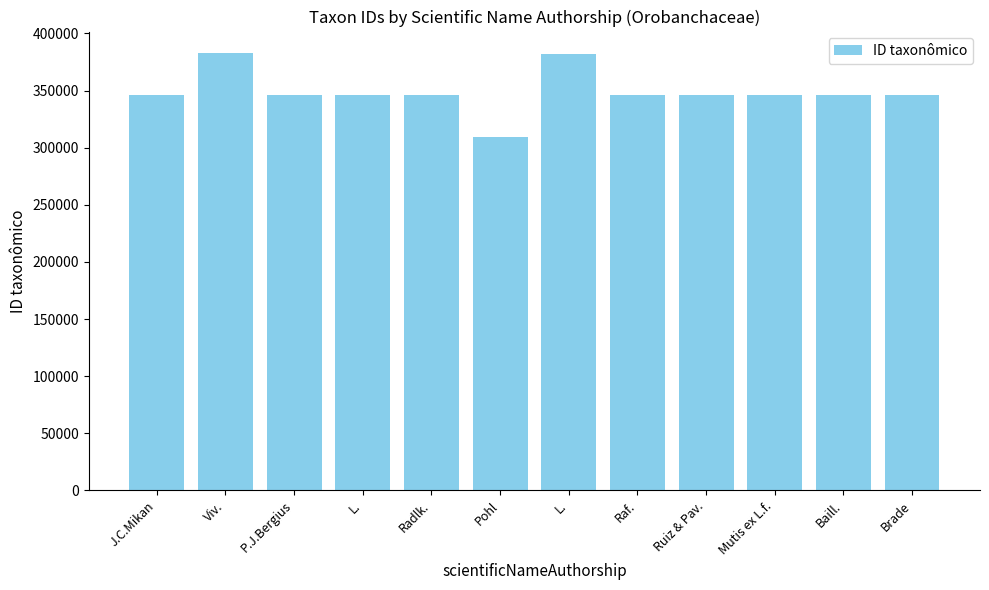

Does the chart contain any negative values?

No